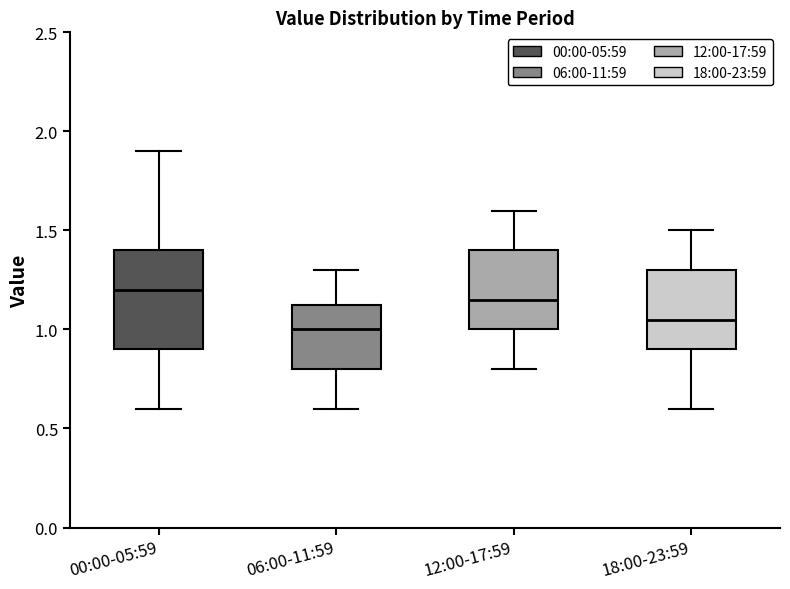

Reading left to right, transcribe this box plot: for each box, give where its median line is, the range the box spans, and where its two whiskers end, as read against the y-axis. The values are not printed on the chart, so give them approximately, as read against the axis.

00:00-05:59: median 1.20, box 0.90 to 1.40, whiskers 0.60 to 1.90
06:00-11:59: median 1.00, box 0.80 to 1.15, whiskers 0.60 to 1.30
12:00-17:59: median 1.15, box 1.00 to 1.40, whiskers 0.80 to 1.60
18:00-23:59: median 1.05, box 0.90 to 1.30, whiskers 0.60 to 1.50